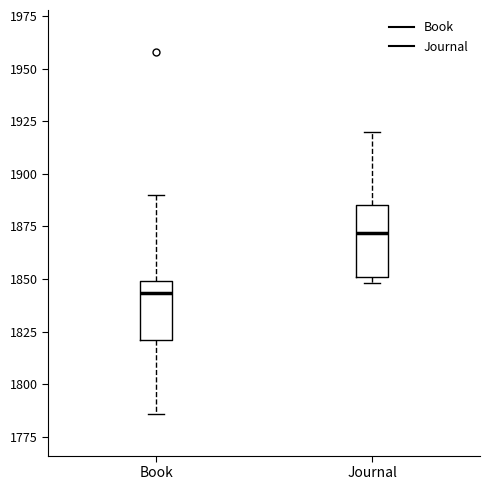

Which box's median line is the lowest?

Book